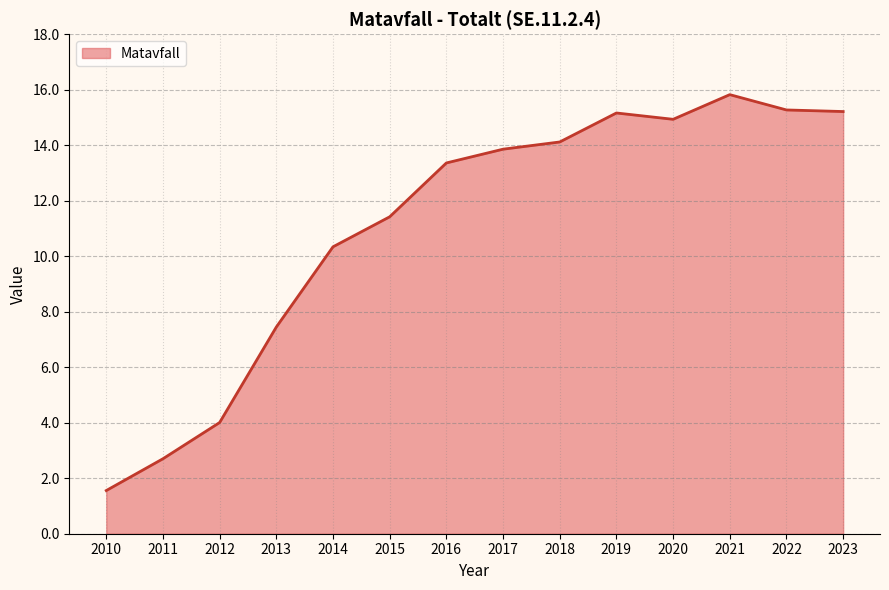

Which has a higher value, 2015 or 2012?

2015